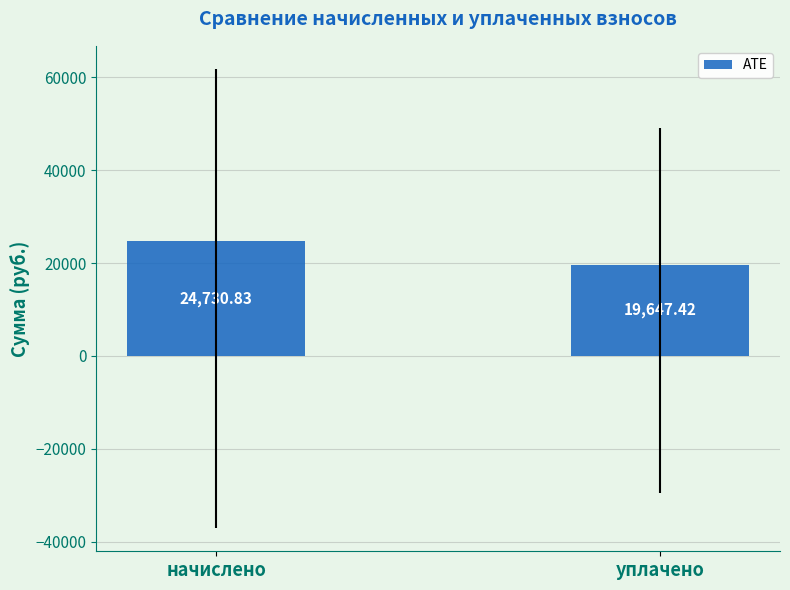

How many bars are there in total?

2